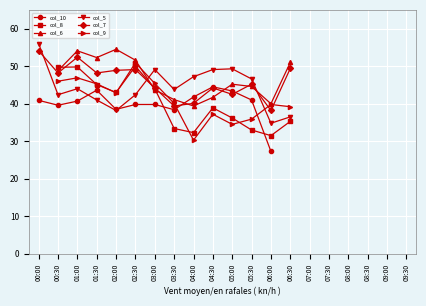

How many positive values does the col_6 series have?

13